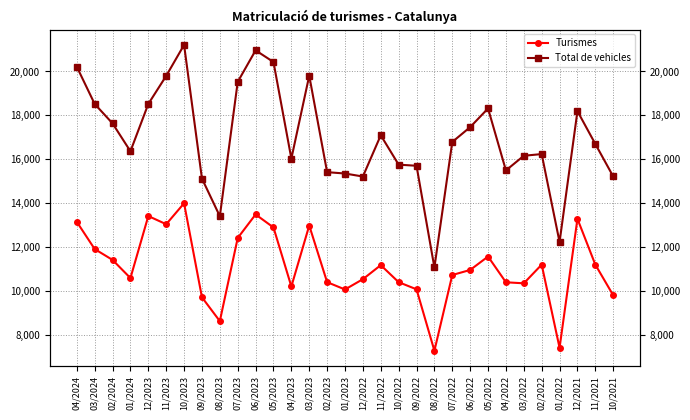

Between 06/2023 and 12/2022, which series saw the biggest shift?

Total de vehicles